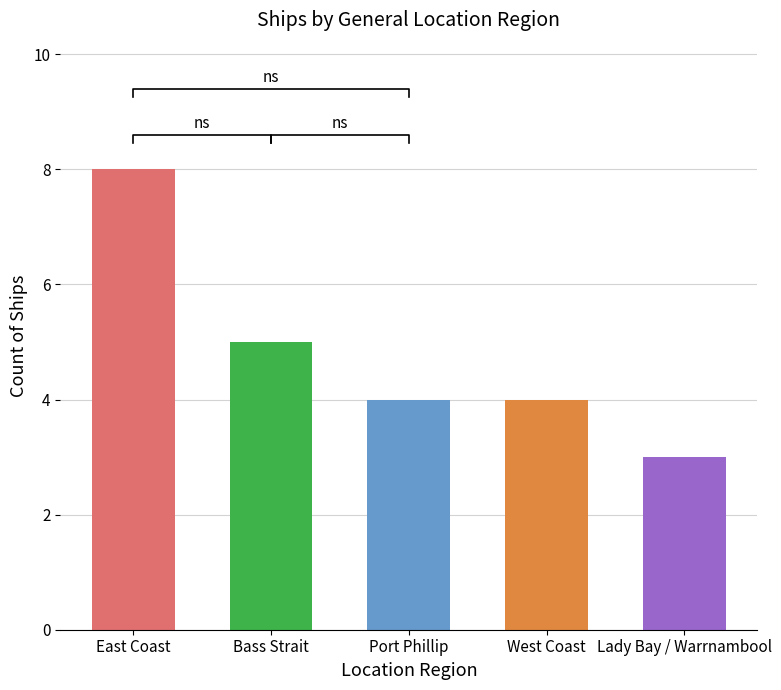

Which label corresponds to the largest value in the chart?

East Coast